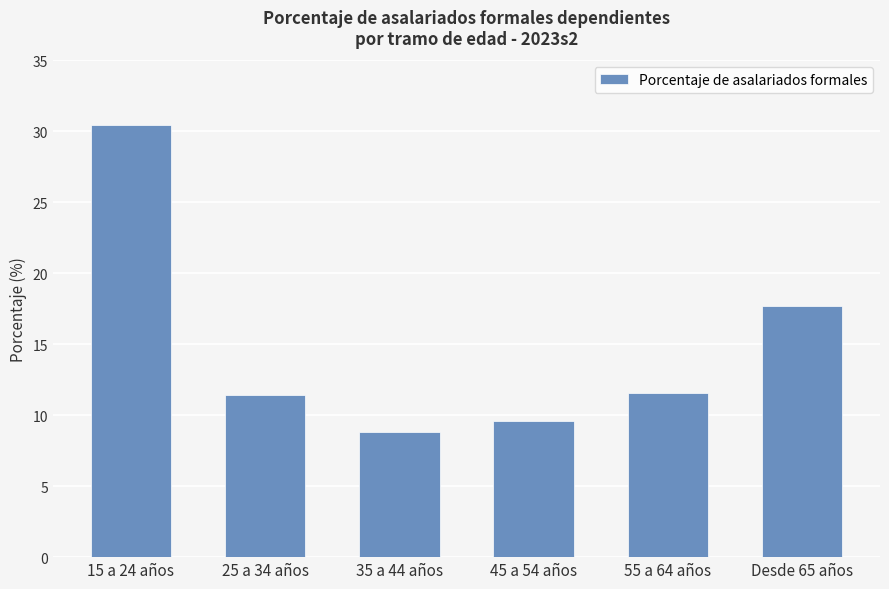

Which category has the highest value across all series?

15 a 24 años